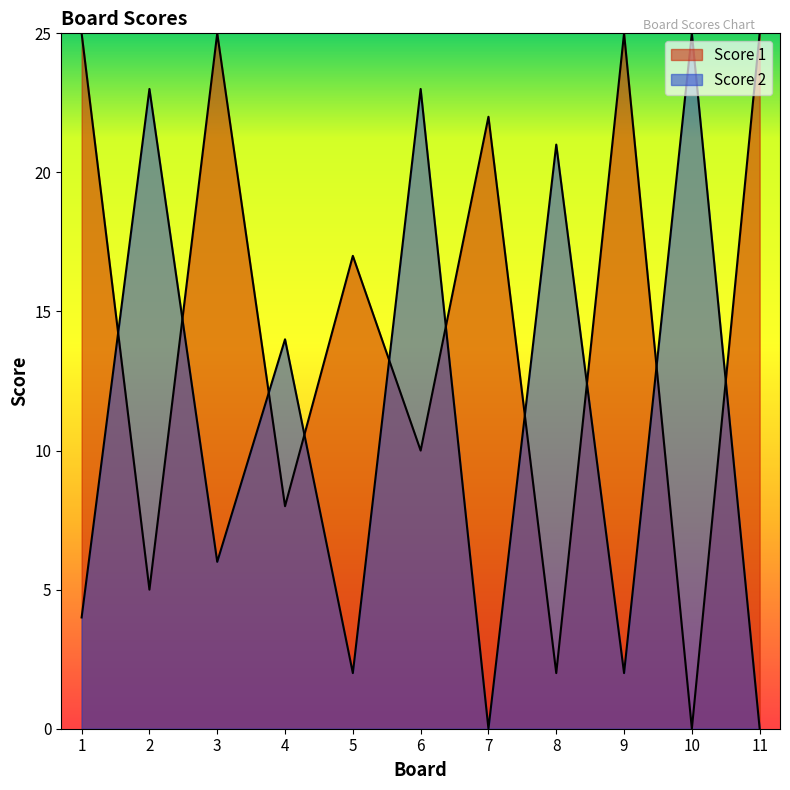

What are all the series names shown in the legend?

Score 1, Score 2